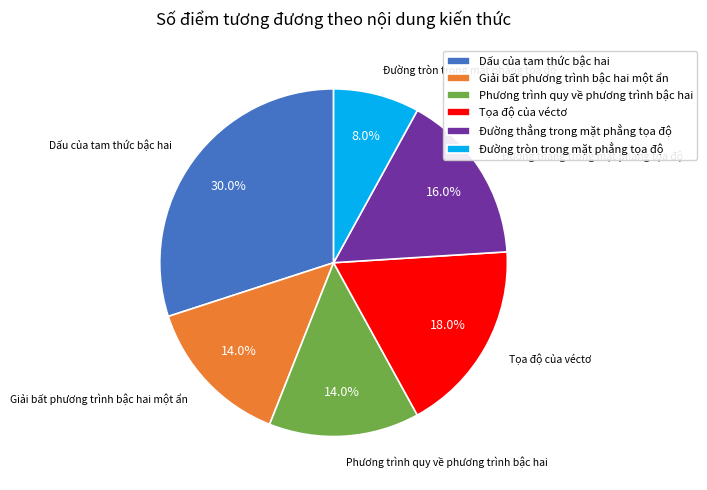

To the nearest percent, what percentage of the pie is Giải bất phương trình bậc hai một ẩn?

14%